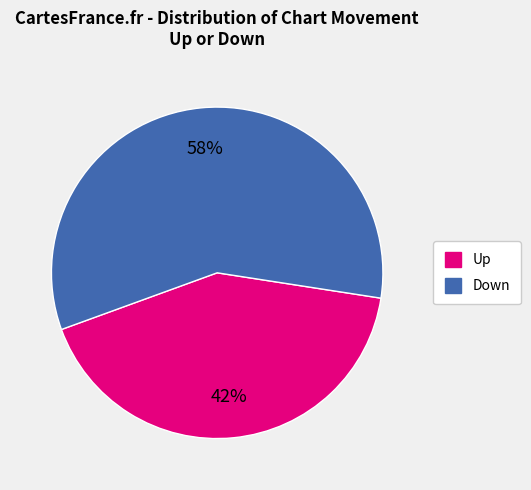

Rank the categories by value from highest to lowest.

Down, Up